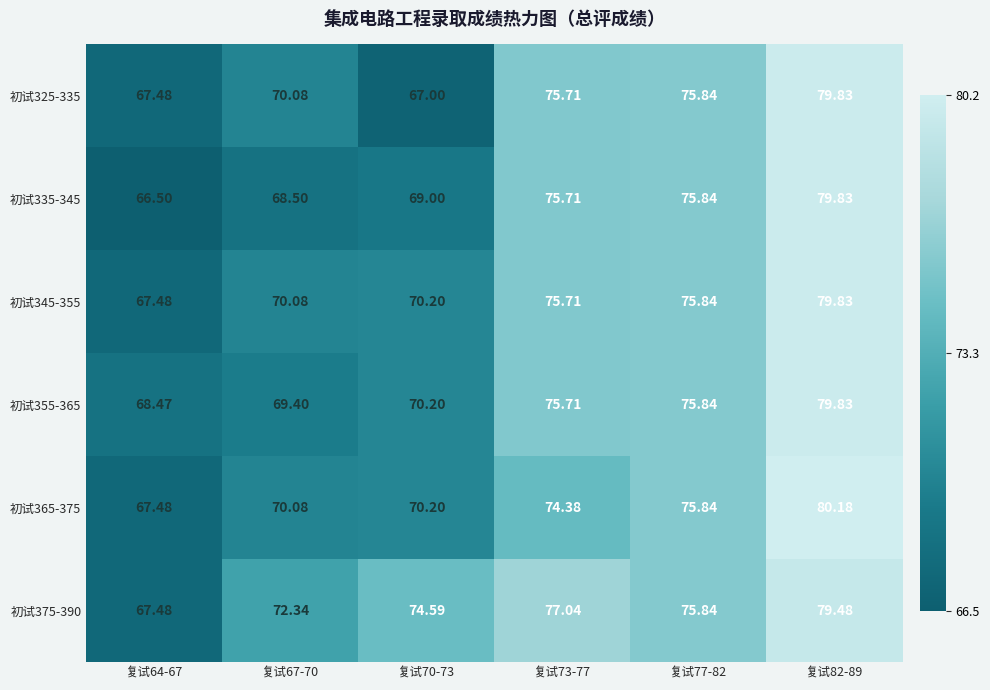

Is the value of 初试325-335 at 复试73-77 greater than the value of 初试335-345 at 复试70-73?

Yes